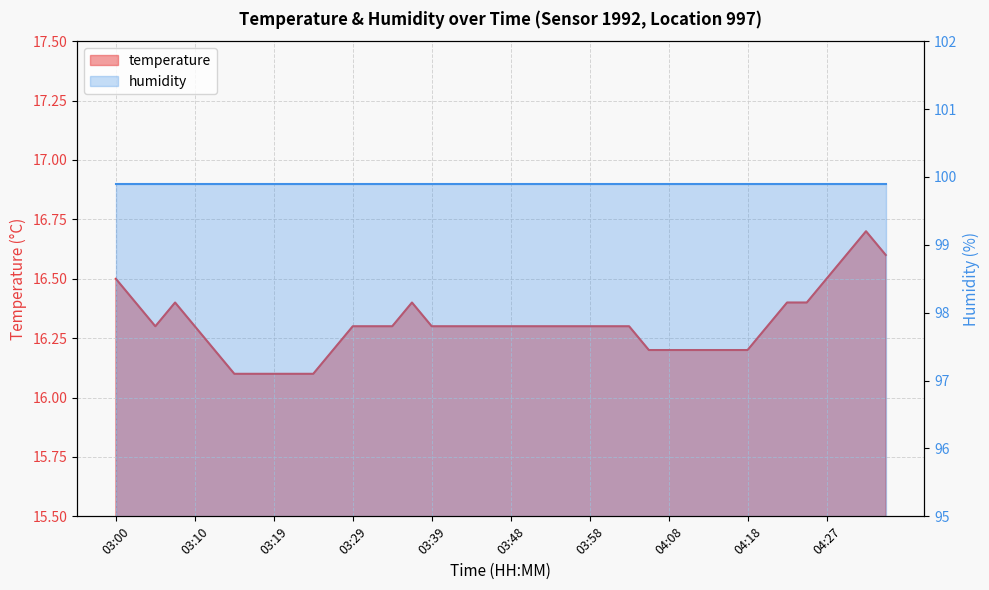

What is the average value?

16.3